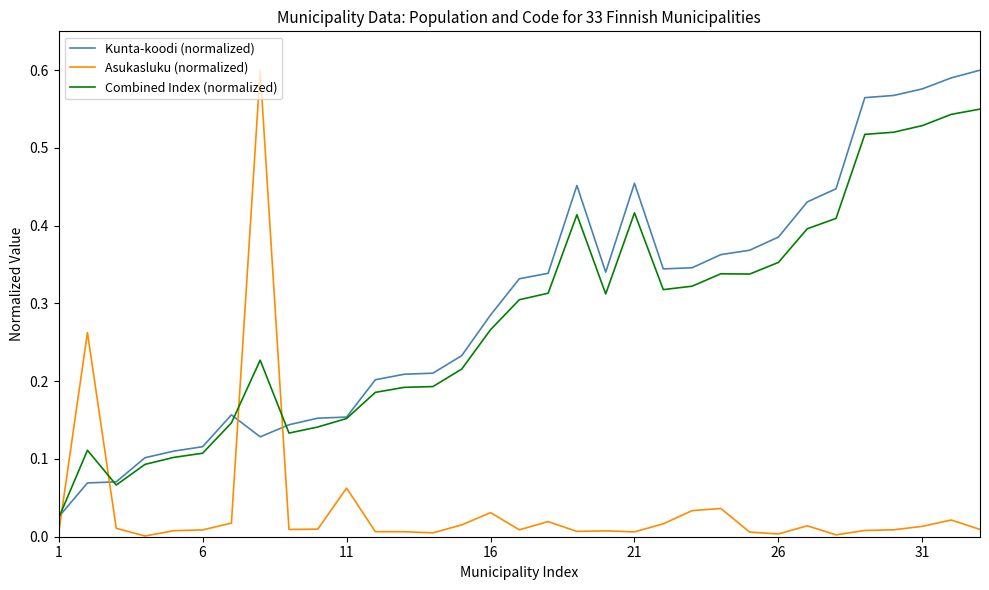

Which series ends up on top after the final intersection of Combined Index (normalized) and Asukasluku (normalized)?

Combined Index (normalized)